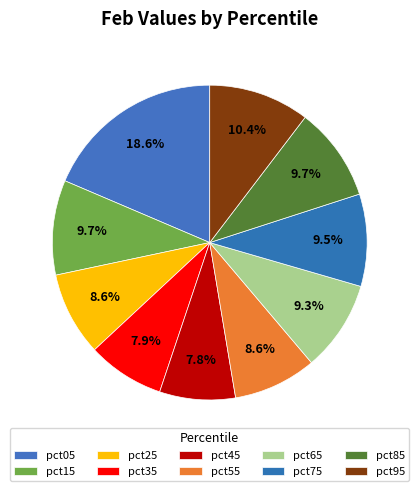

Rank the categories by value from highest to lowest.

pct05, pct95, pct15, pct85, pct75, pct65, pct25, pct55, pct35, pct45